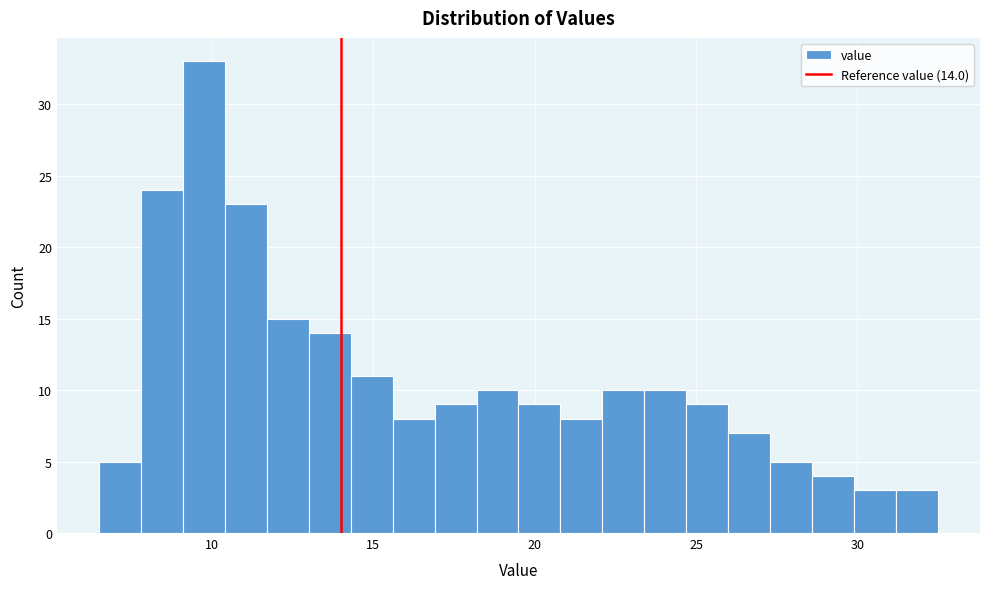

Read against the x-axis, roughly where is the centre of the tallest bar?

10.0